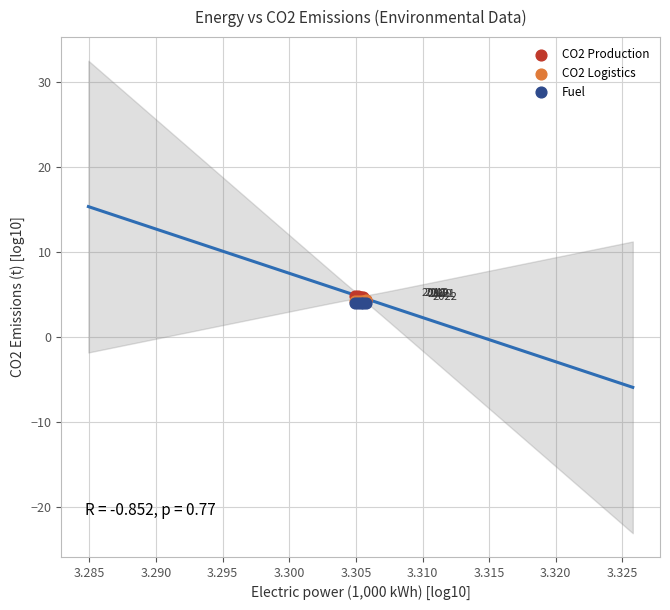

Which series contains the highest Y value?

CO2 Production